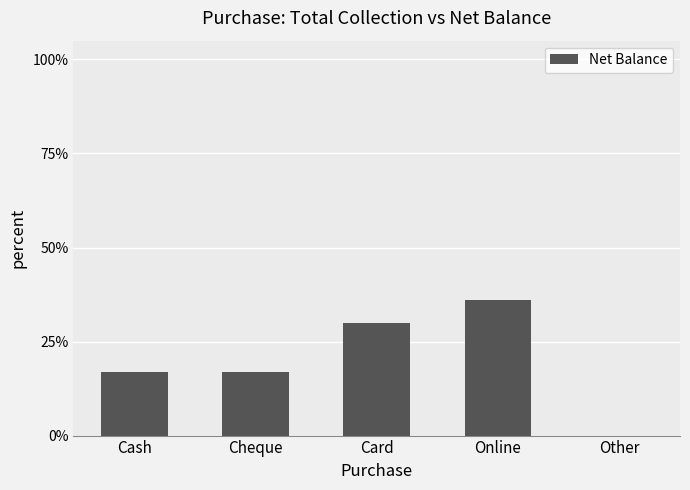

What is the label of the 3rd bar from the right?

Card